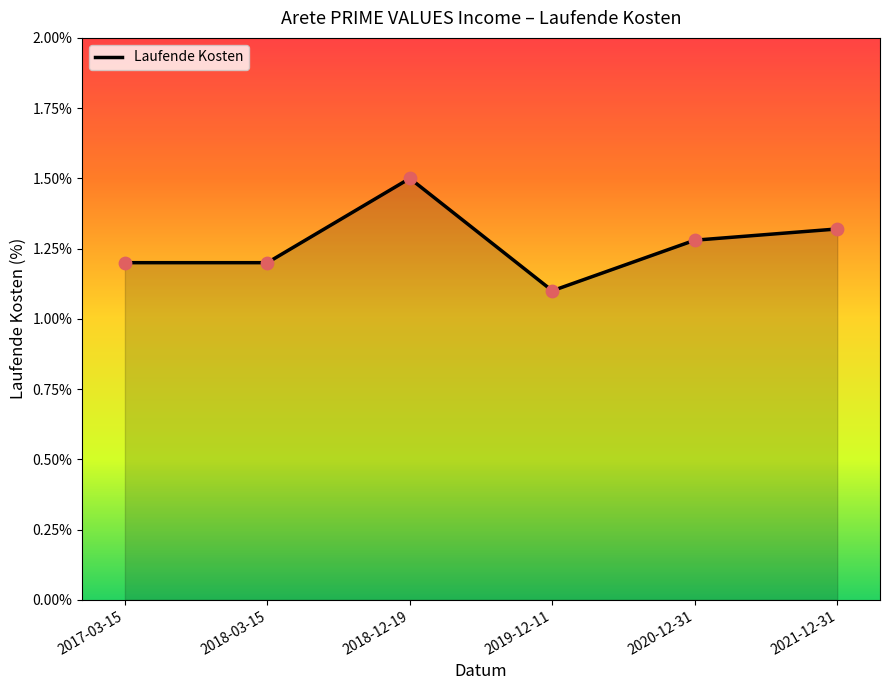

What is the change in value from 2018-12-19 to 2019-12-11?

-0.4